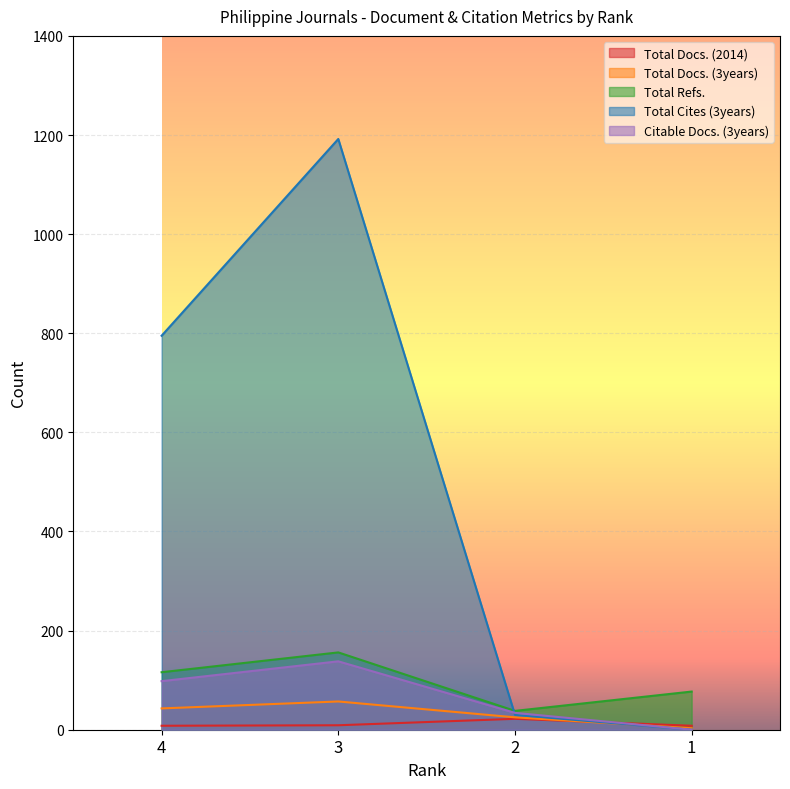

What is the approximate value of Total Cites (3years) at 2?

30